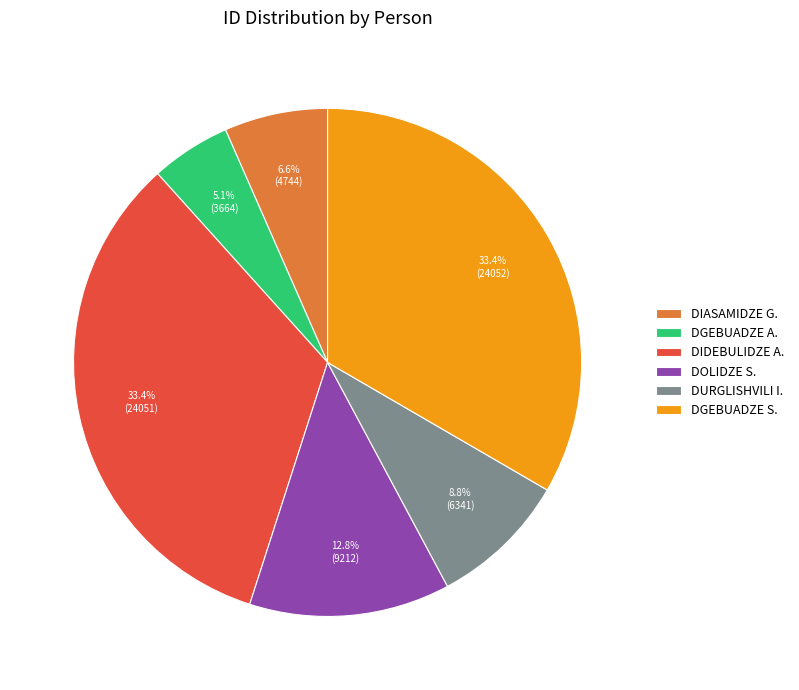

Does any single category account for the majority?

No